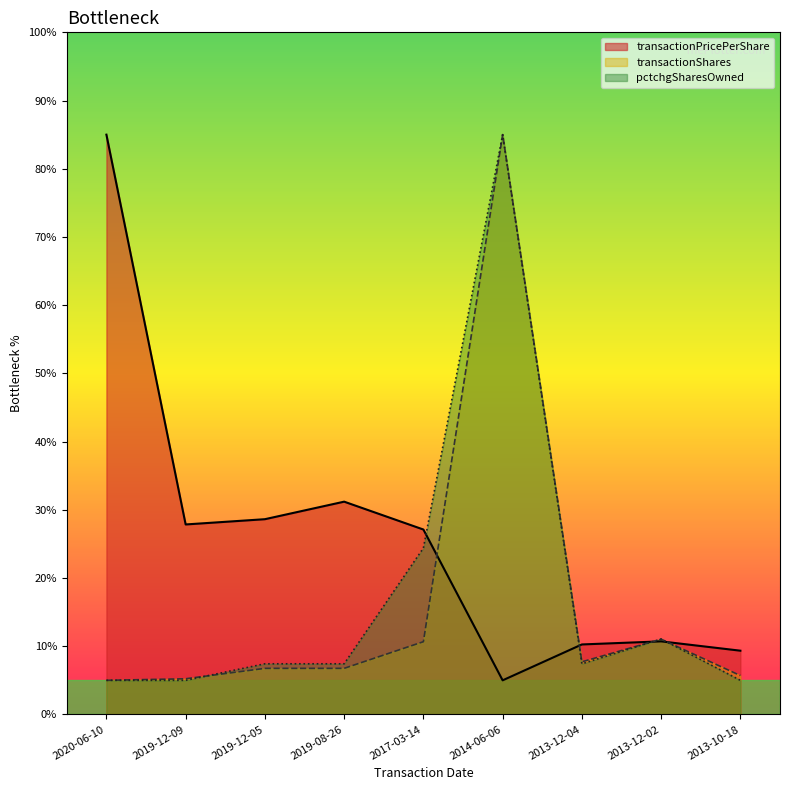

What is the value of the transactionPricePerShare point at the 8th from the left?

10.7